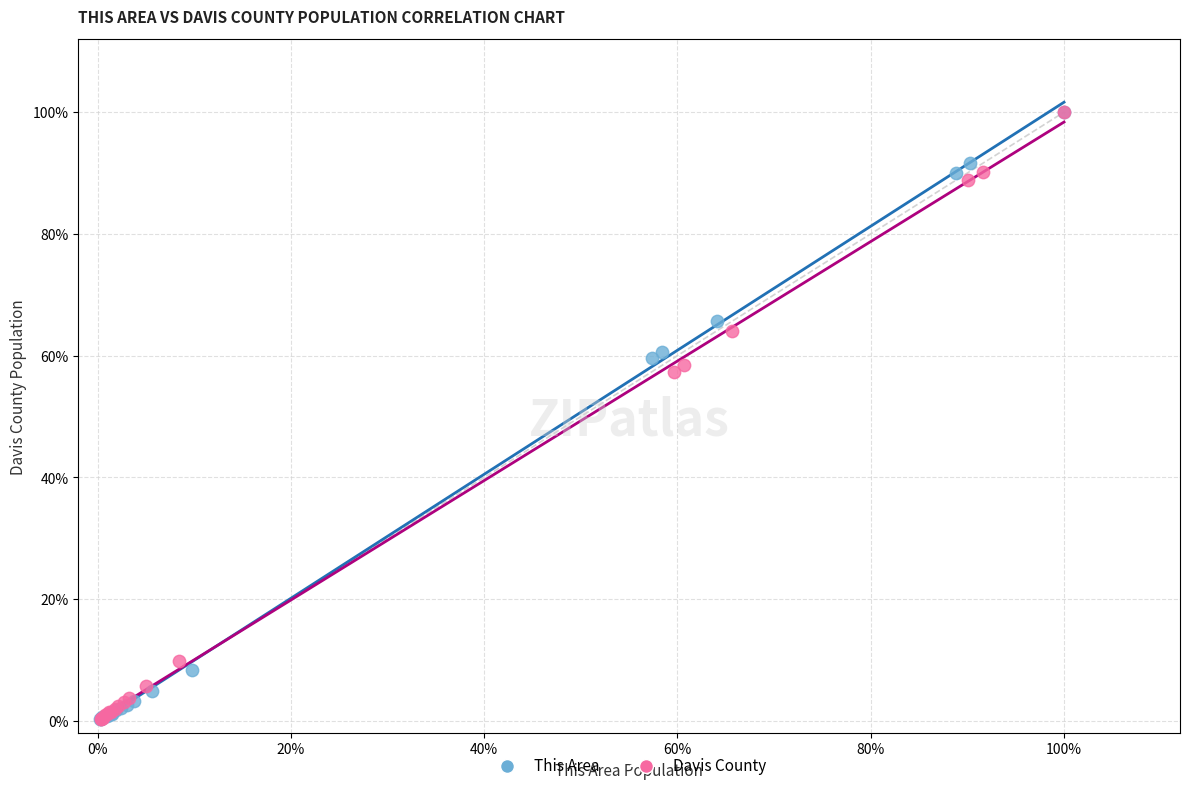

What are all the series names shown in the legend?

This Area, Davis County